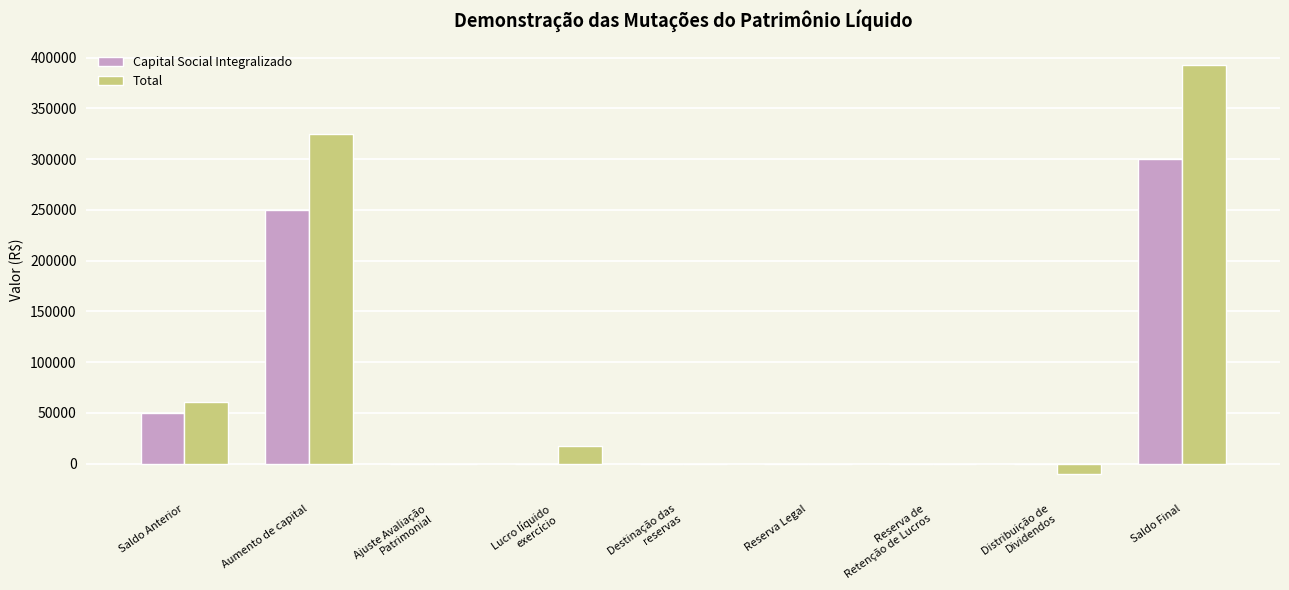

The value of Capital Social Integralizado at Aumento de capital is 106052.9. True or false?

False